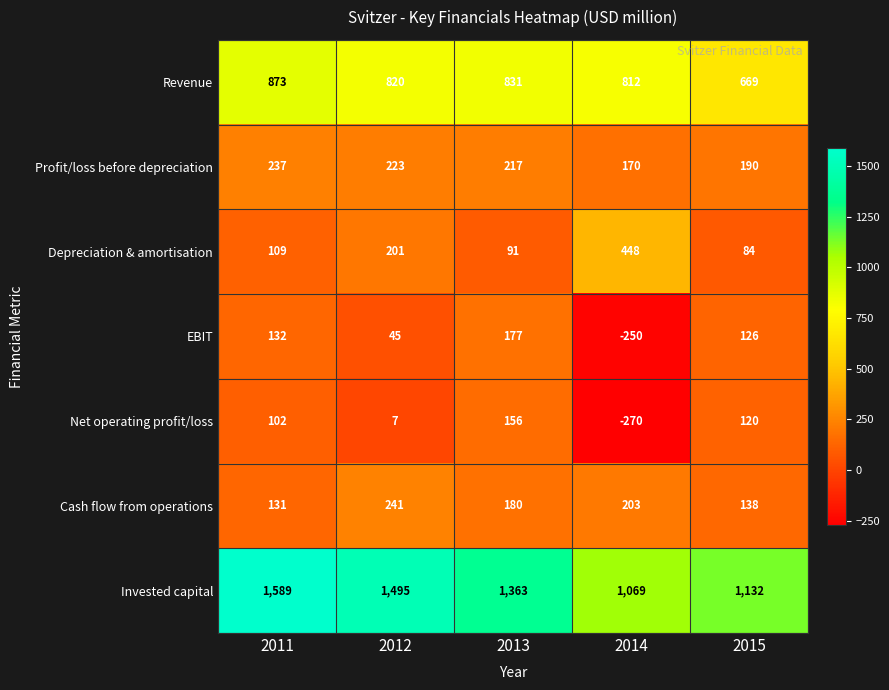

How many categories are shown in the chart?

5